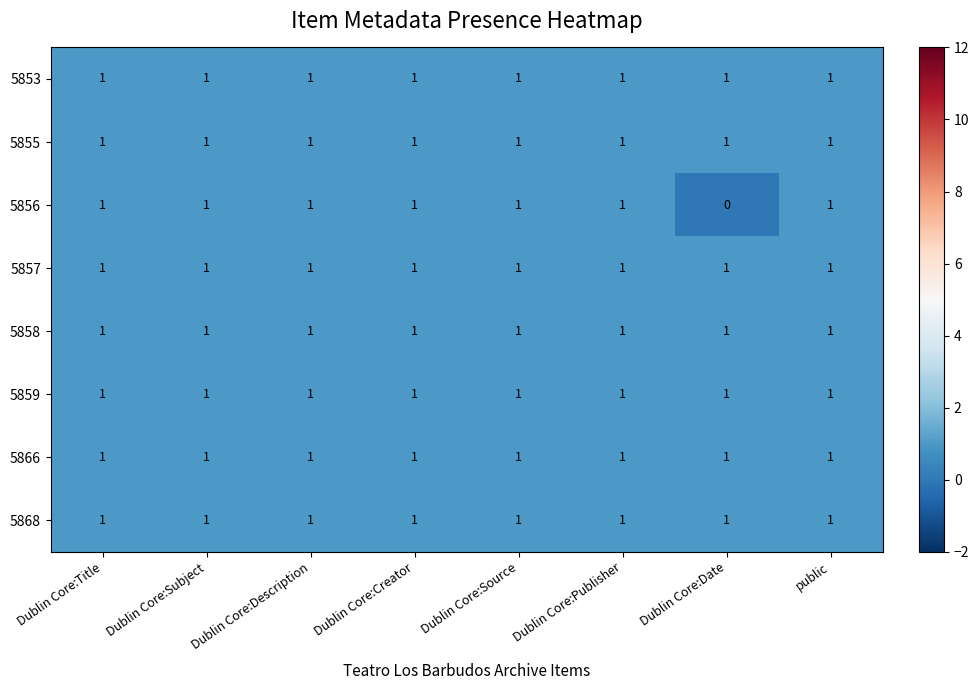

At how many categories does at least one series exceed 0?

8